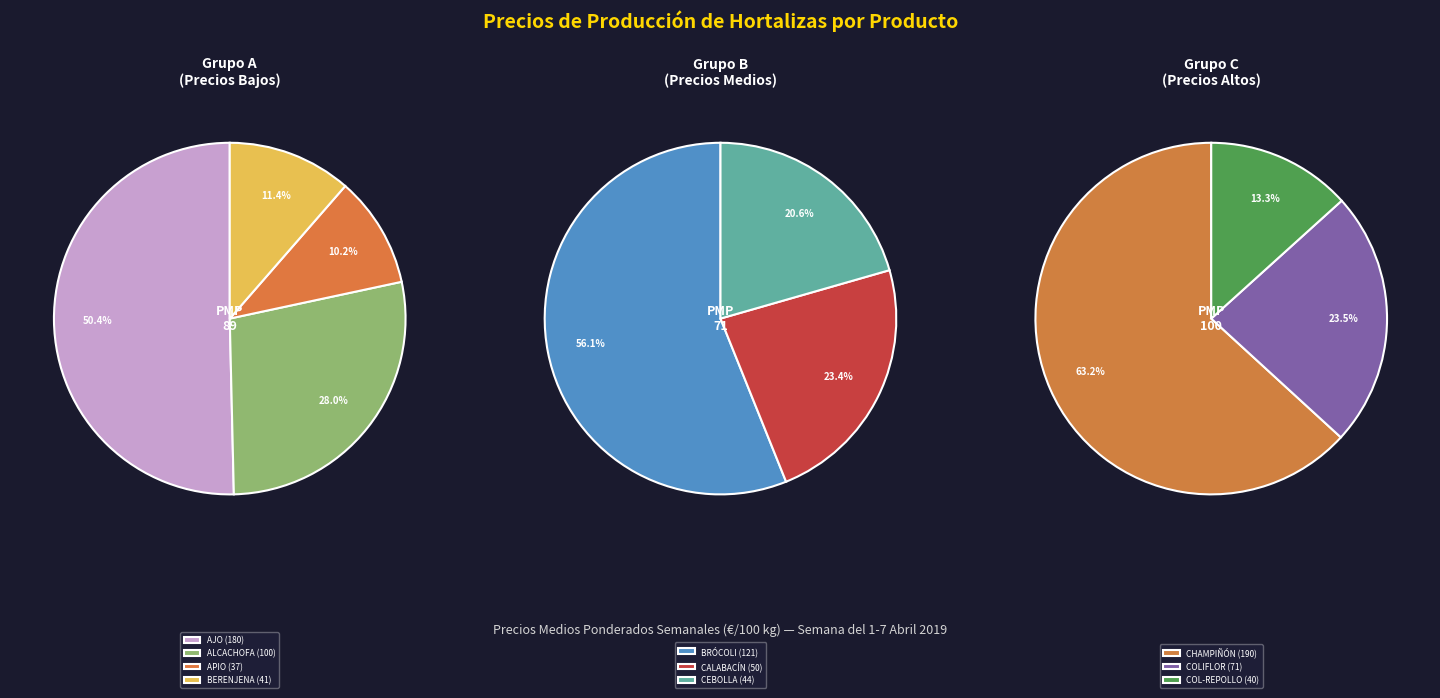

Which slice is the smallest?

APIO